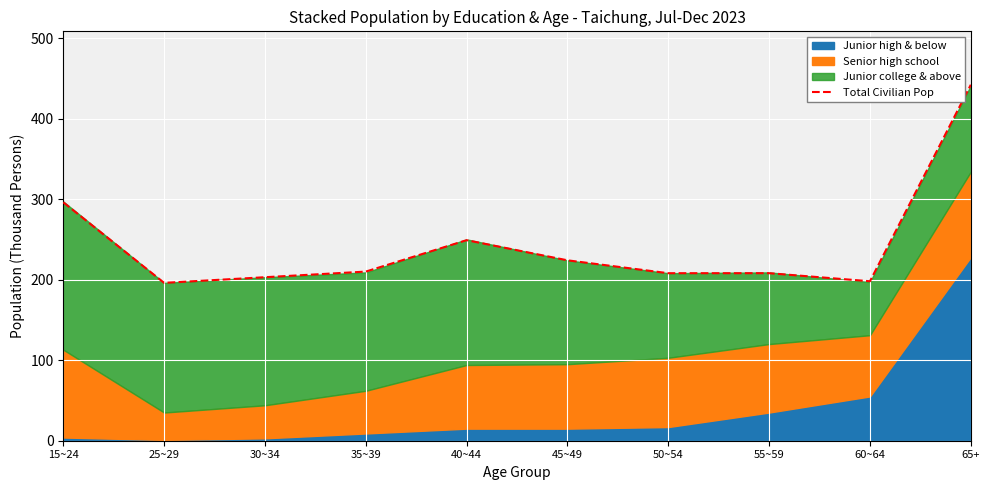

What is the average value?

243